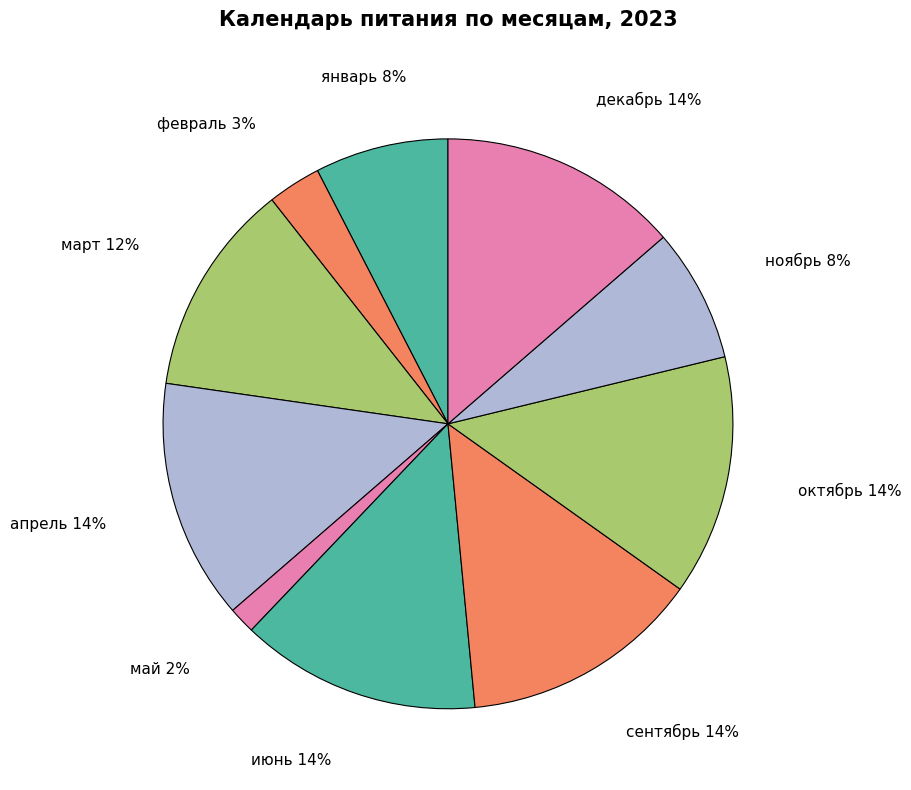

Is the sum of декабрь and февраль greater than half?

No